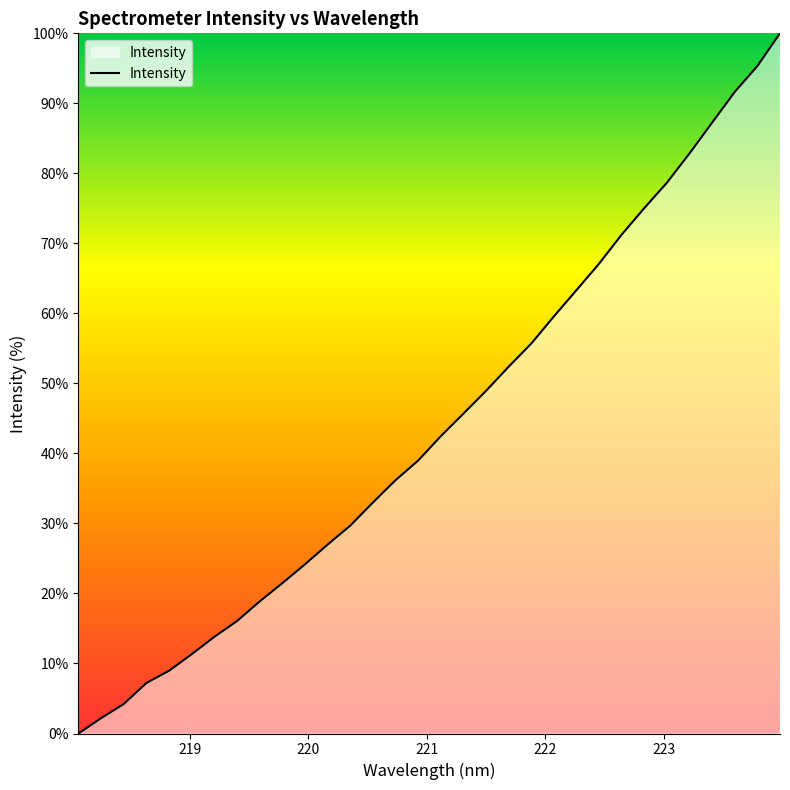

What is the sum of all values?

1410.4